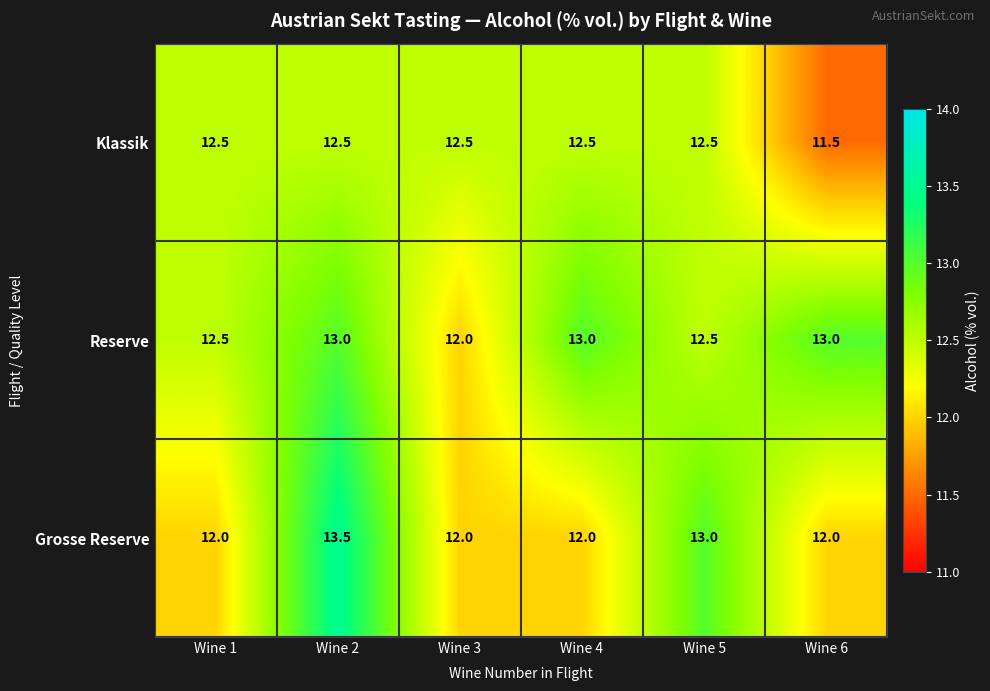

What is the sum of all Klassik values?

74.0